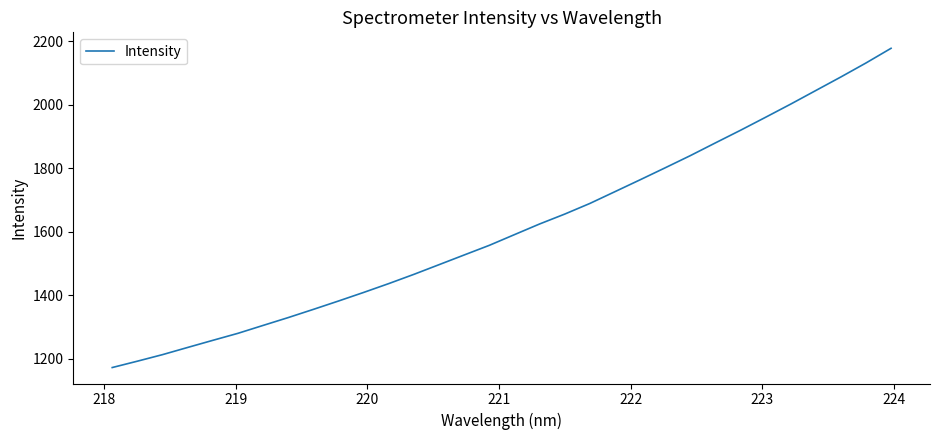

What is the maximum value shown in the chart?

2178.2